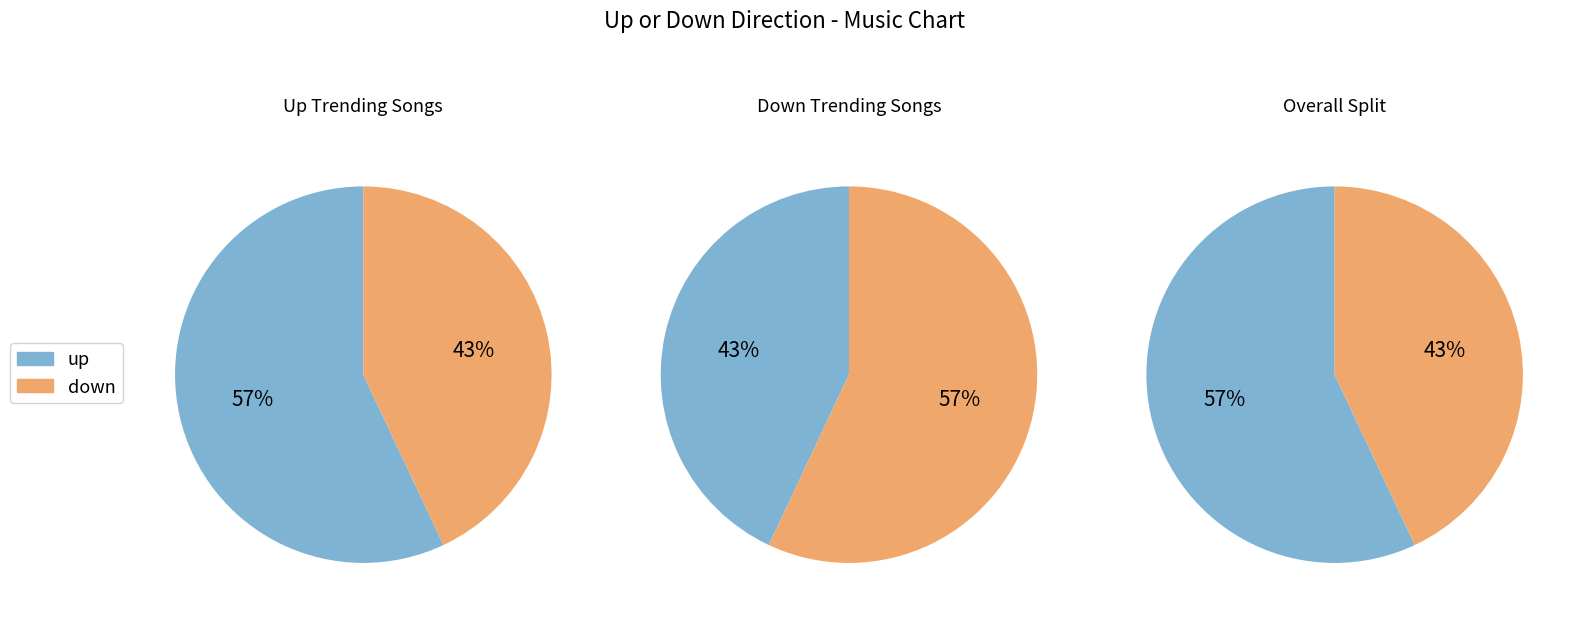

Combined, what portion of the pie is up and down?

100.0%